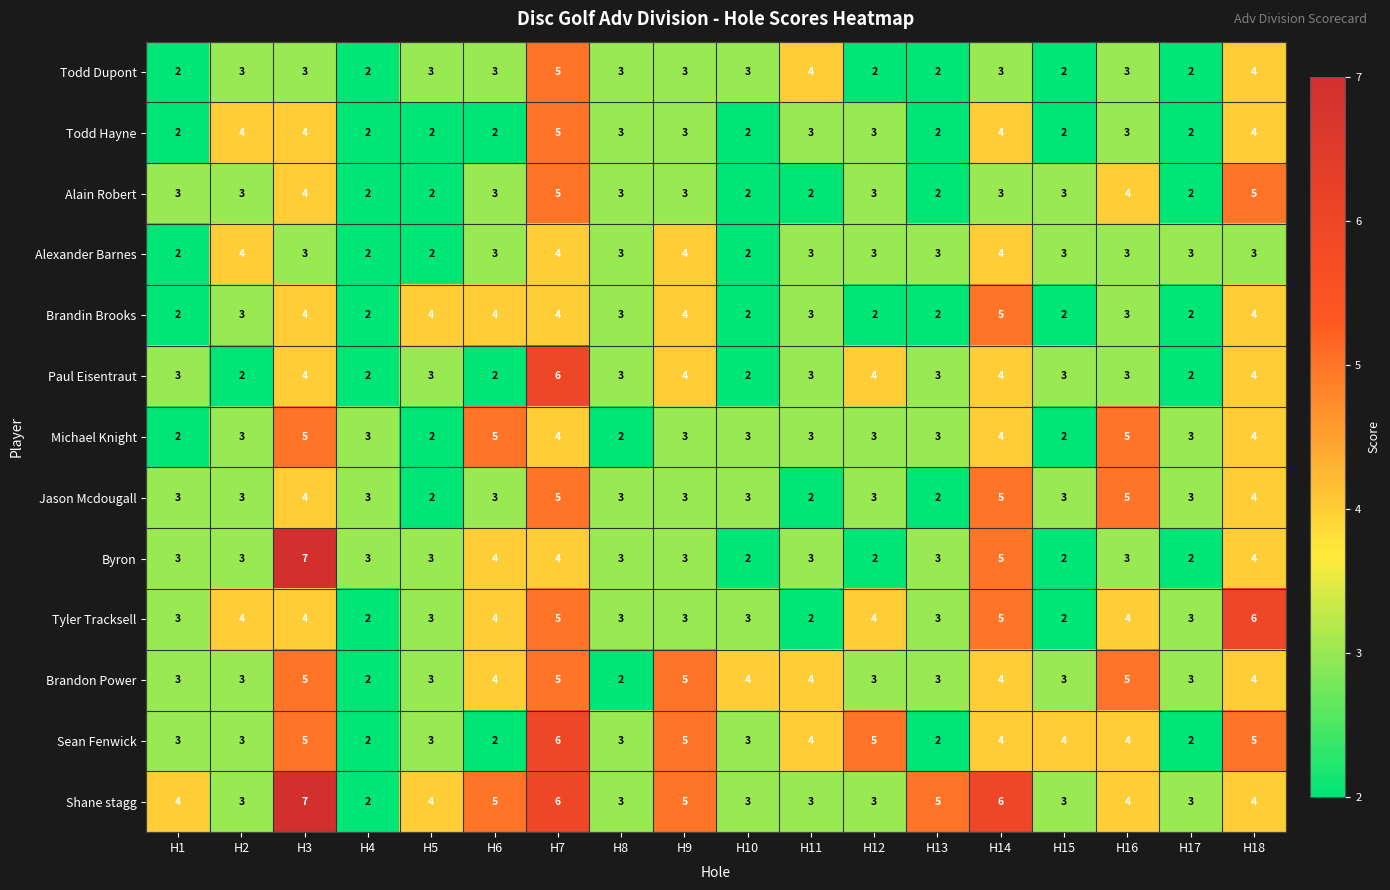

The value of Michael Knight at H1 is 2. True or false?

True